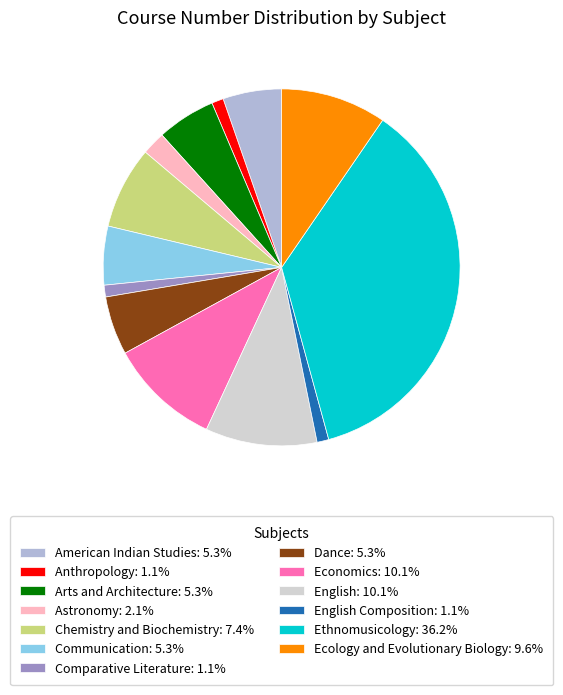

Does any single category account for the majority?

No